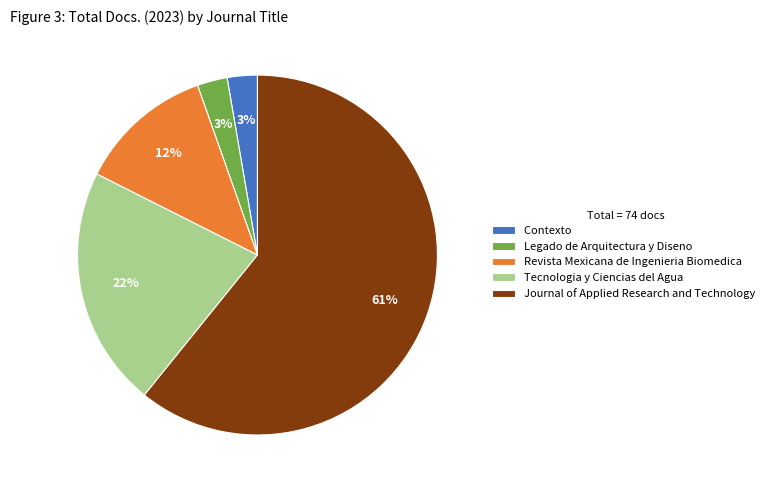

True or false: Journal of Applied Research and Technology accounts for 50% of the total.

False